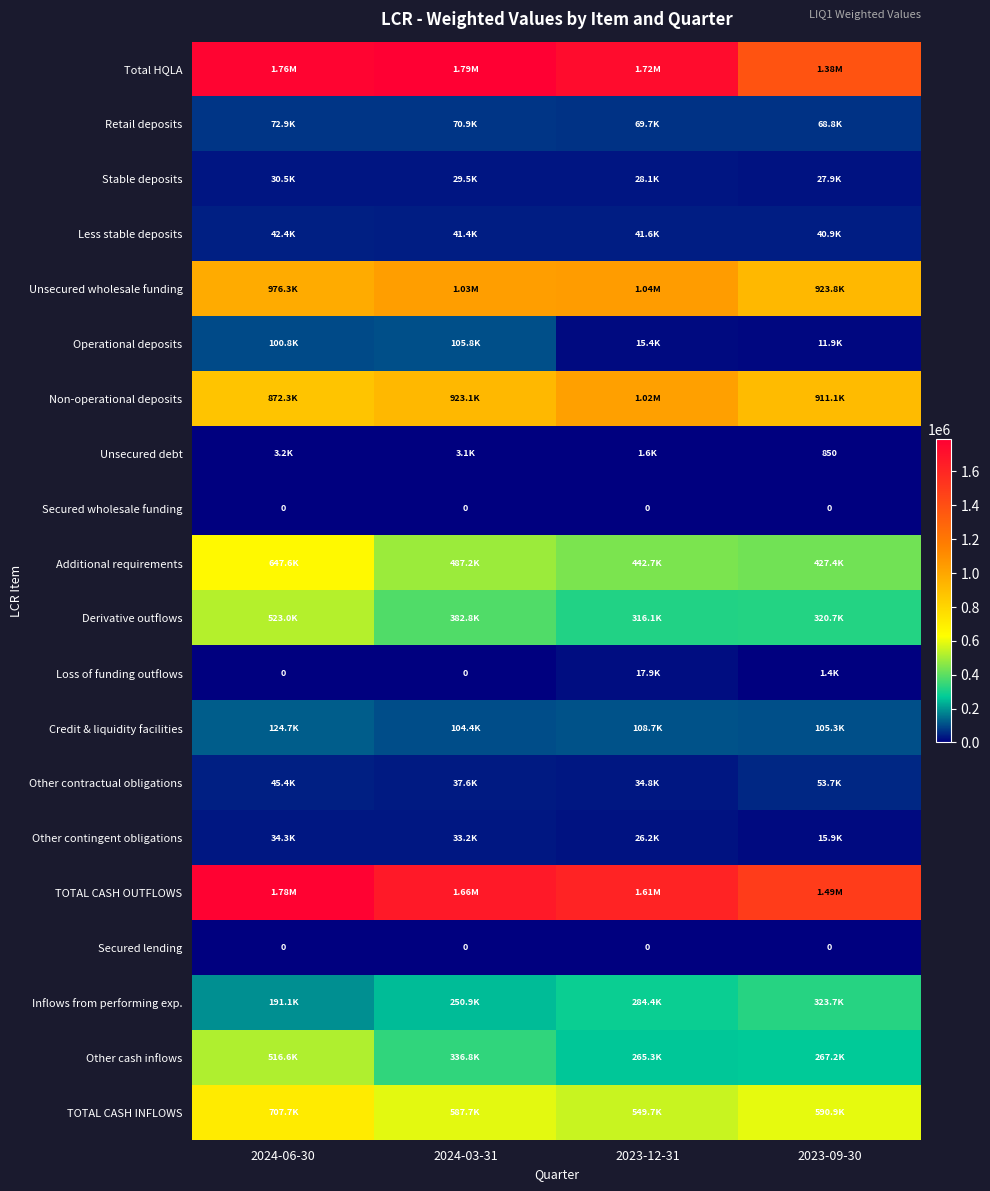

Between 2024-03-31 and 2023-12-31, which series saw the biggest shift?

Non-operational deposits